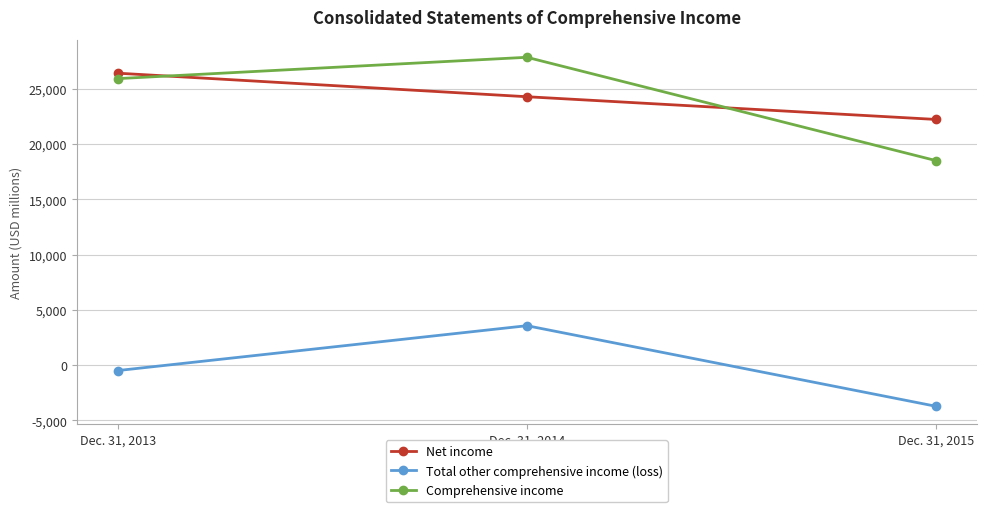

The value of Total other comprehensive income (loss) at Dec. 31, 2015 is -3729. True or false?

True